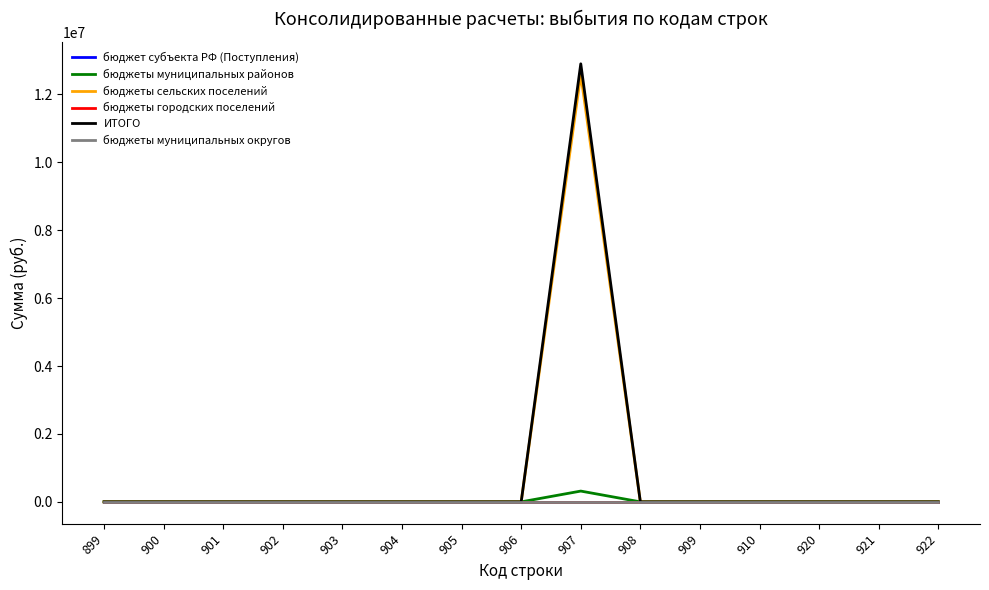

Reading right to left, extract all data points from this chart.

бюджет субъекта РФ (Поступления): 0.0	0.0	0.0	0.0	0.0	0.0	0.0	0.0	0.0	0.0	0.0	0.0	0.0	0.0	0.0
бюджеты муниципальных районов: 0.0	0.0	0.0	0.0	0.0	0.0	317820.5	0.0	0.0	0.0	0.0	0.0	0.0	0.0	0.0
бюджеты сельских поселений: 0.0	0.0	0.0	0.0	0.0	0.0	12585863.8	0.0	0.0	0.0	0.0	0.0	0.0	0.0	0.0
бюджеты городских поселений: 0.0	0.0	0.0	0.0	0.0	0.0	0.0	0.0	0.0	0.0	0.0	0.0	0.0	0.0	0.0
ИТОГО: 0.0	0.0	0.0	0.0	0.0	0.0	12903684.3	0.0	0.0	0.0	0.0	0.0	0.0	0.0	0.0
бюджеты муниципальных округов: 0.0	0.0	0.0	0.0	0.0	0.0	0.0	0.0	0.0	0.0	0.0	0.0	0.0	0.0	0.0